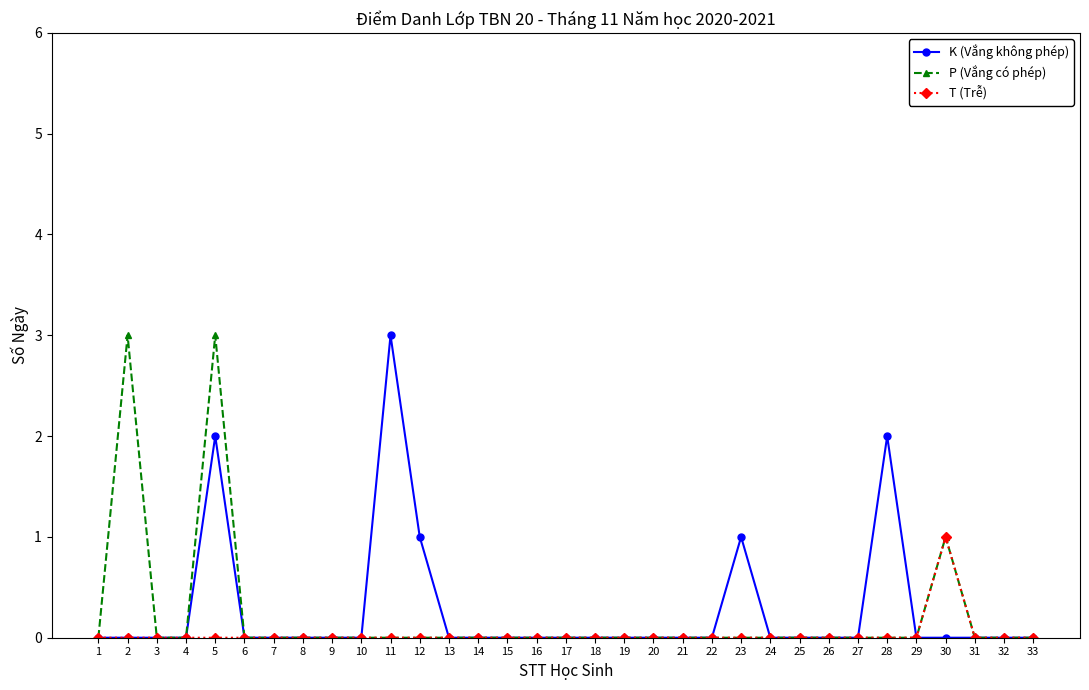

How many categories are shown in the chart?

33